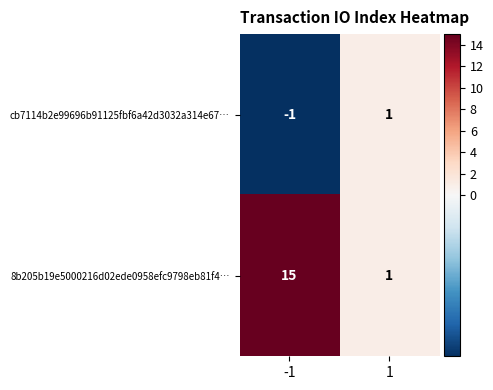

Which series has the largest range (max minus min)?

8b205b19e5000216d02ede0958efc9798eb81f4…